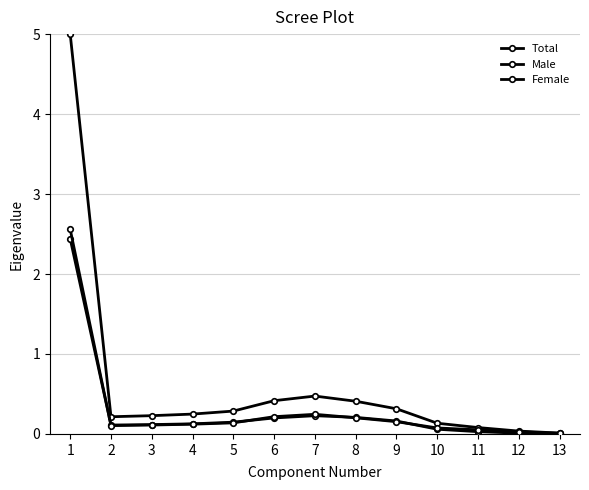

How many categories are shown in the chart?

13